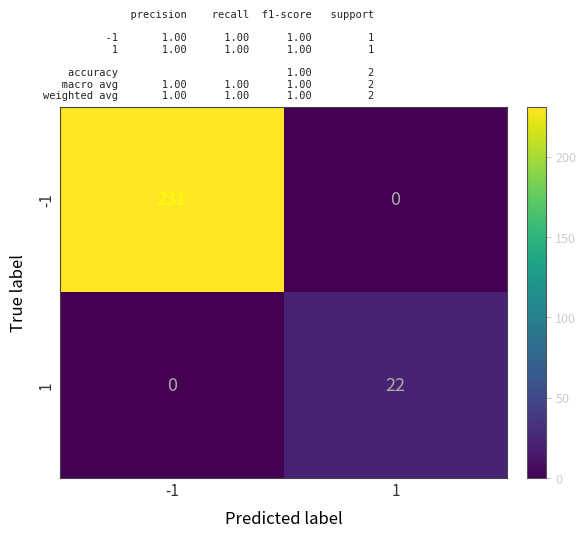

What is the maximum value shown in the chart?

231